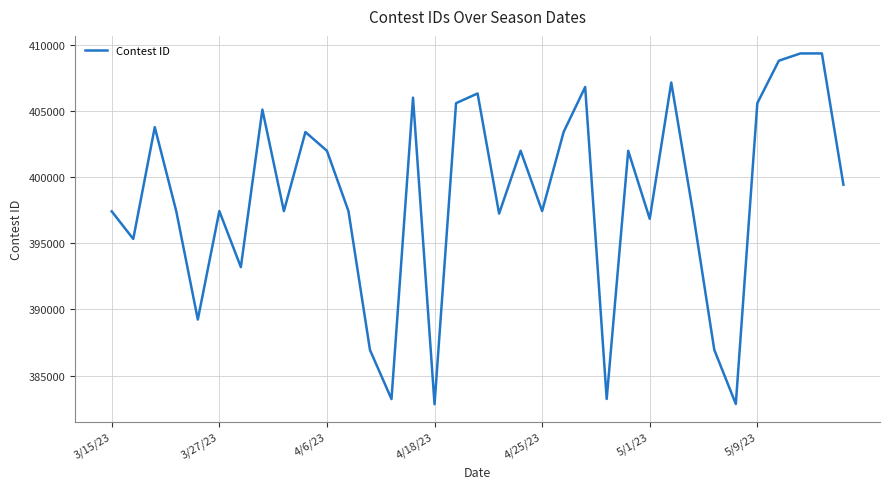

What is the greatest value displayed?

409362